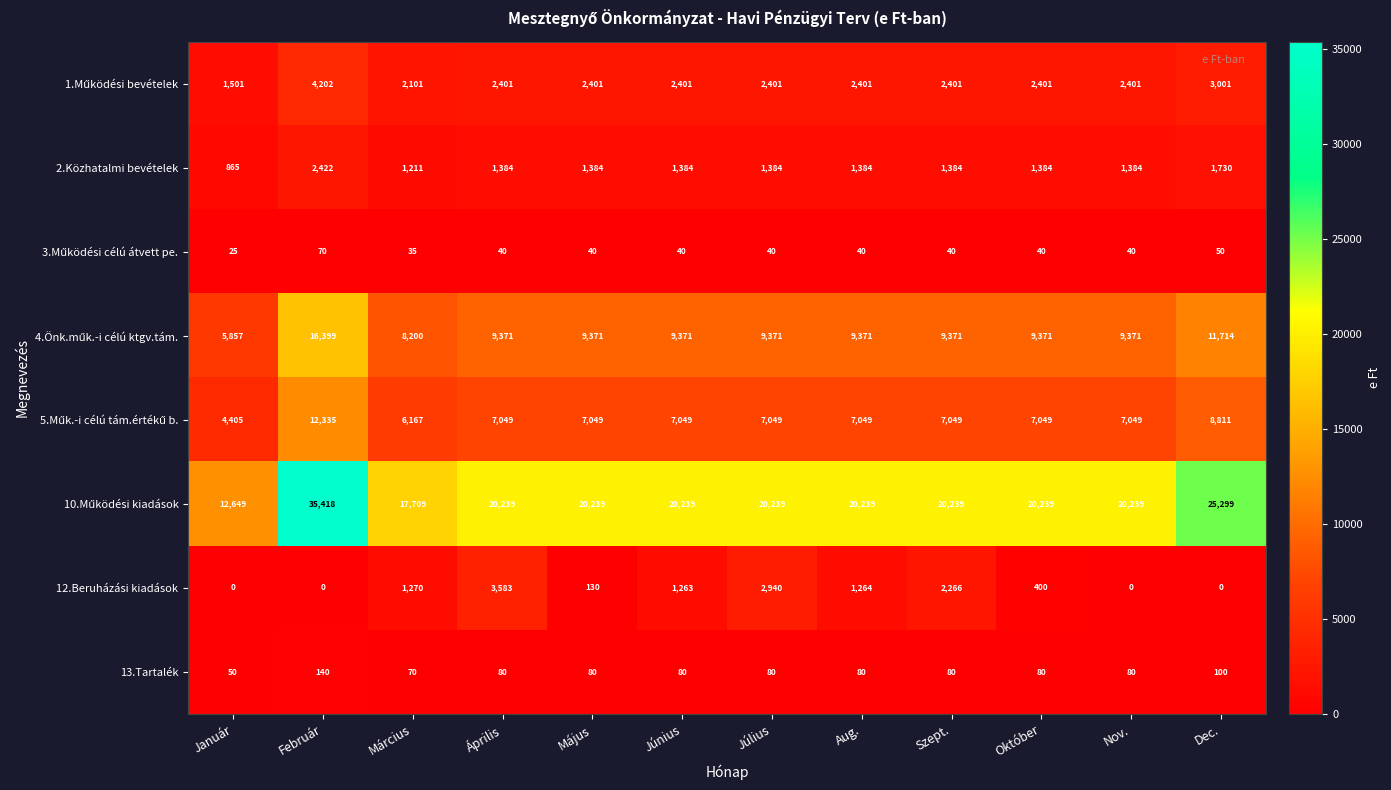

At which category does the chart reach its peak across all series?

Február